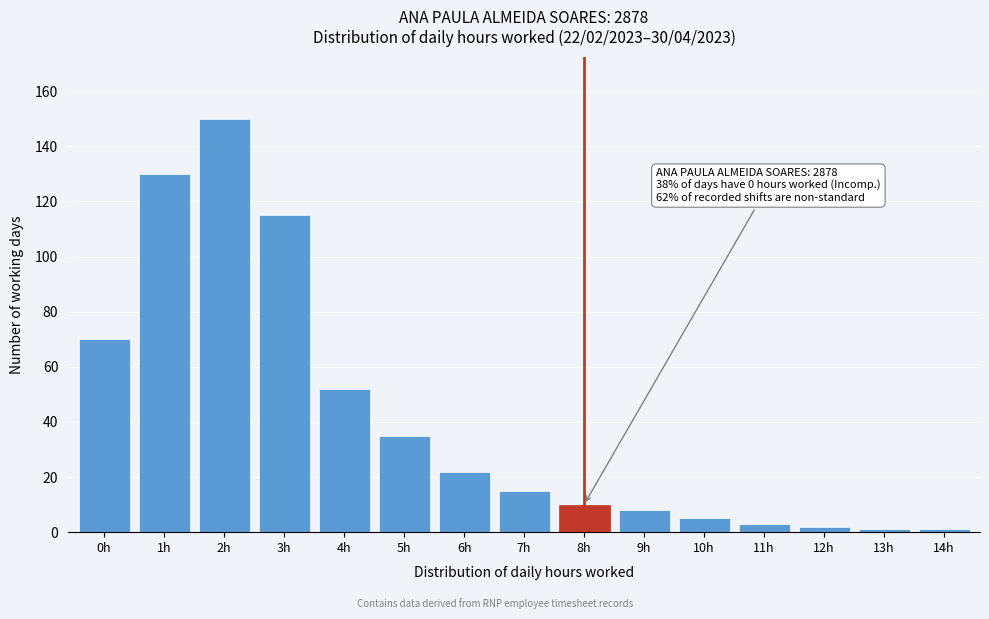

Reading left to right, what are all the values shown in this chart?

70	130	150	115	52	35	22	15	10	8	5	3	2	1	1